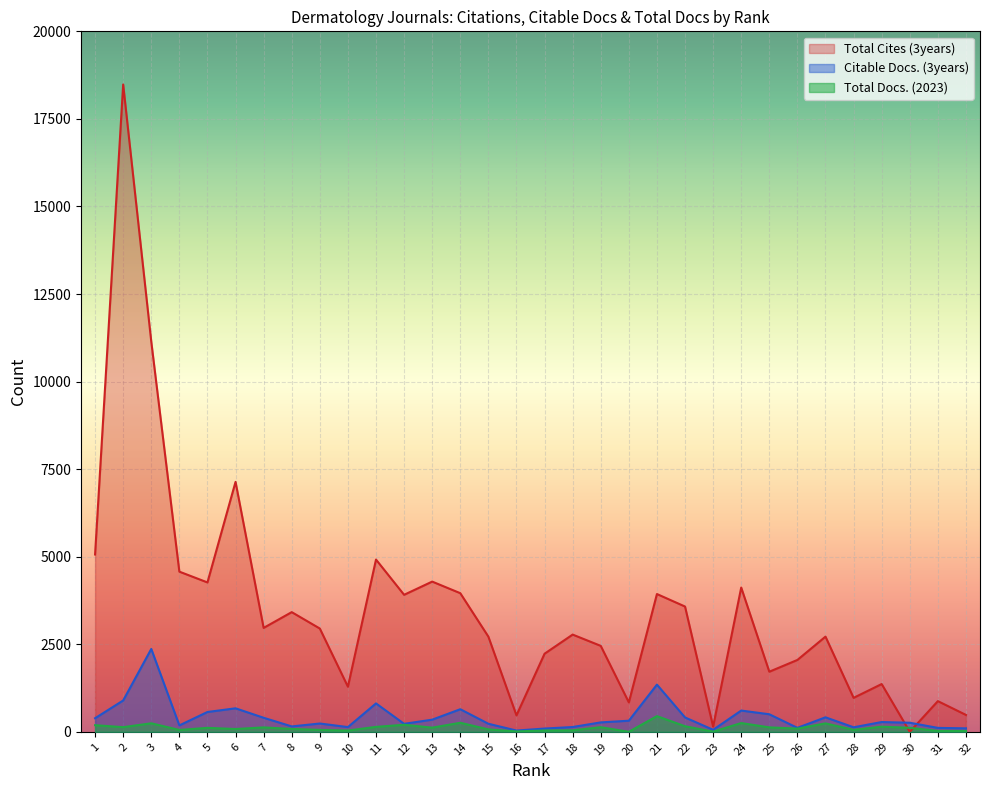

Does the chart display data point markers on the line(s)?

No